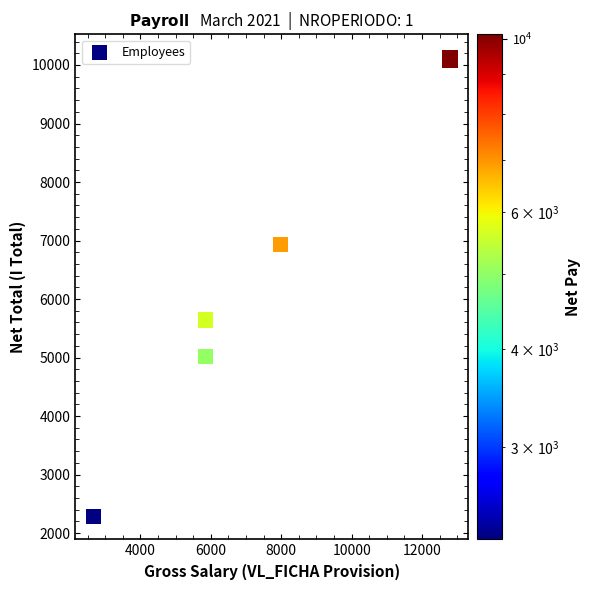

What Y value in the scatter plot is closest to 6208?

5641.8